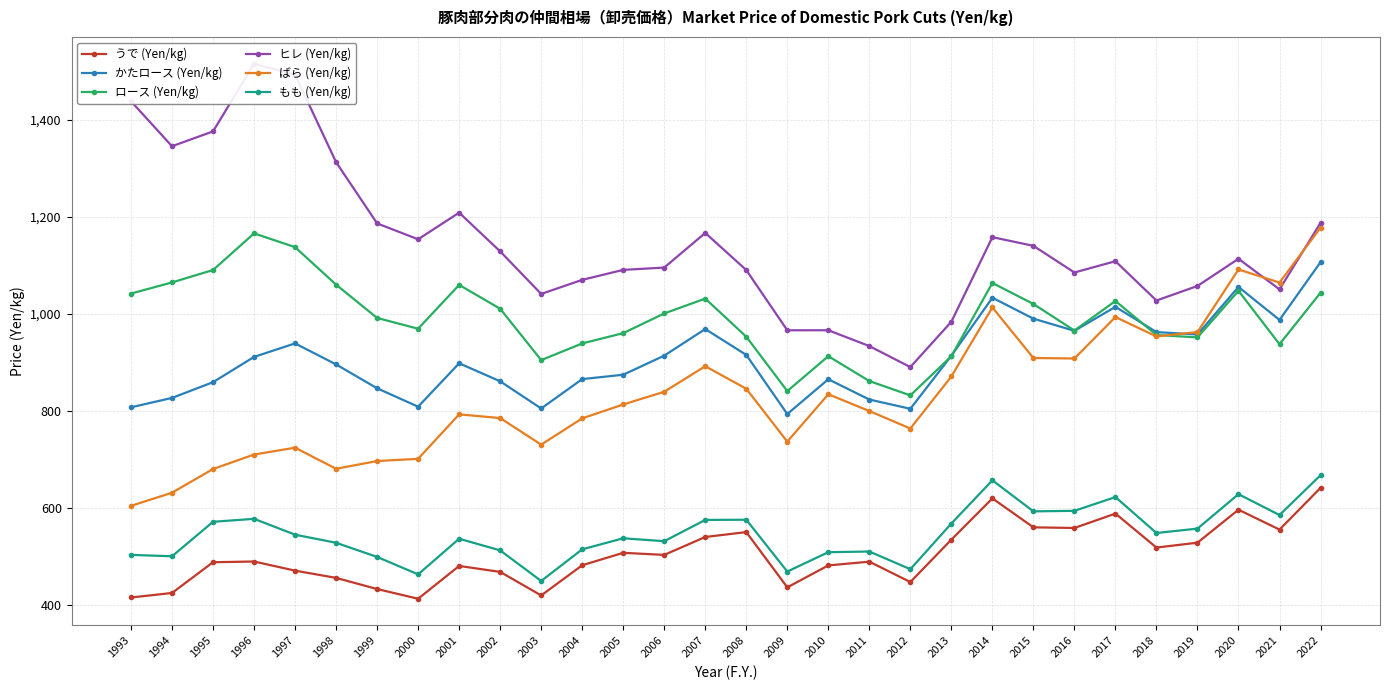

True or false: かたロース (Yen/kg) has a value of 939.7 at 1997.

True